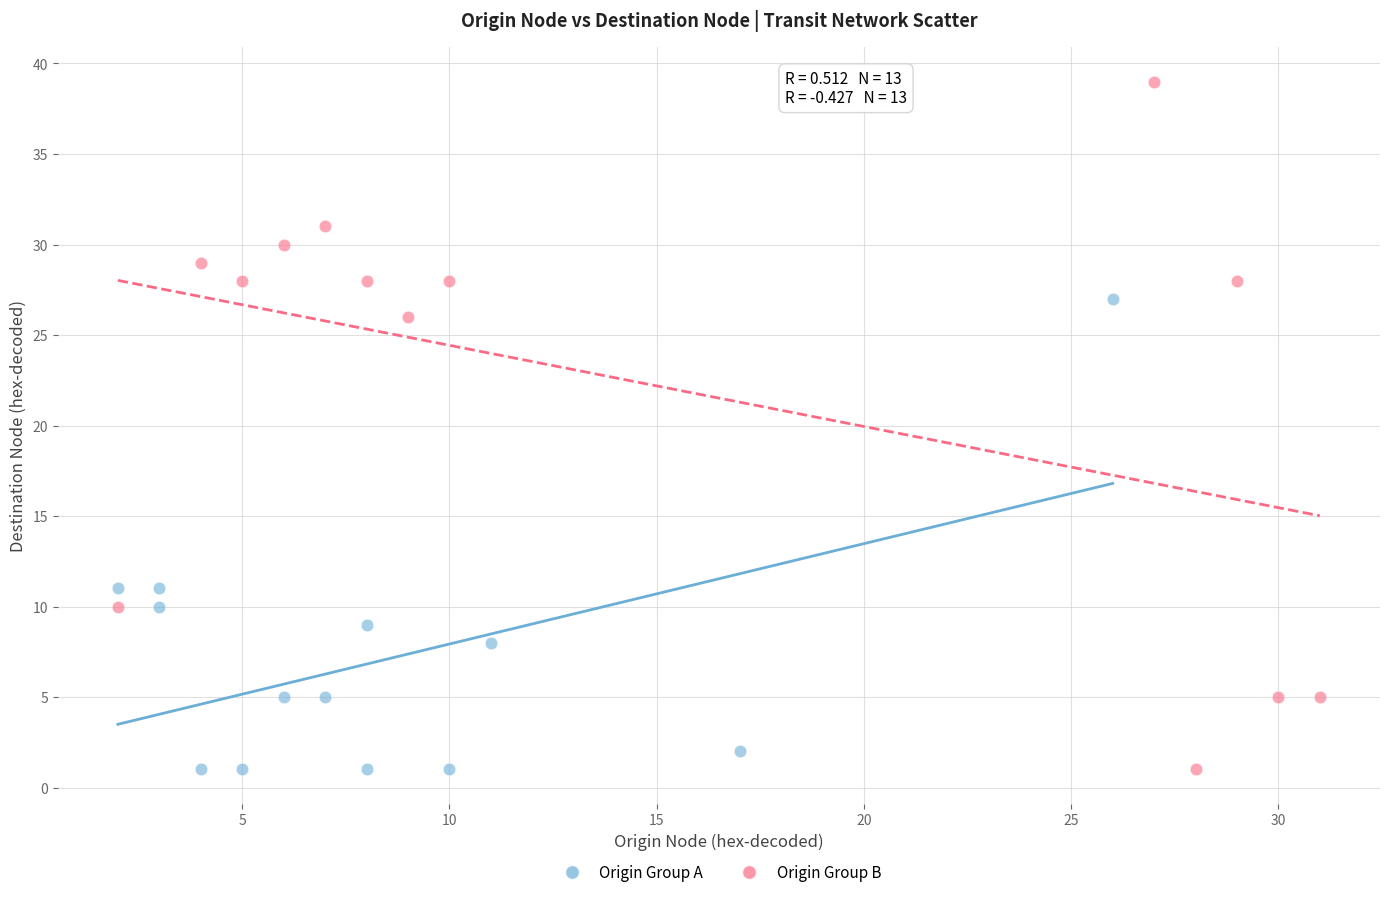

Which series contains the highest Y value?

Origin Group B